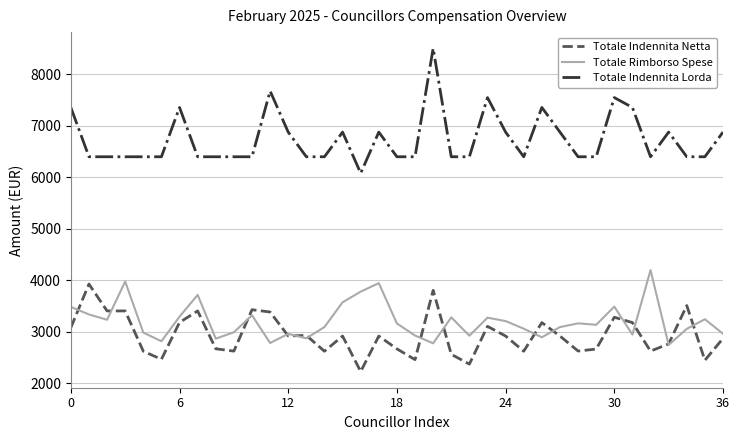

True or false: Totale Indennita Netta and Totale Rimborso Spese cross at least once.

True